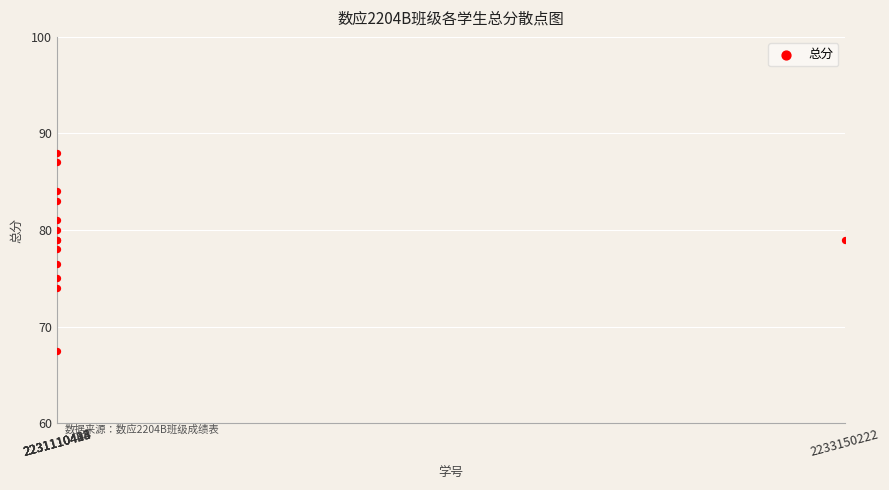

What Y value in the scatter plot is closest to 77?

76.5